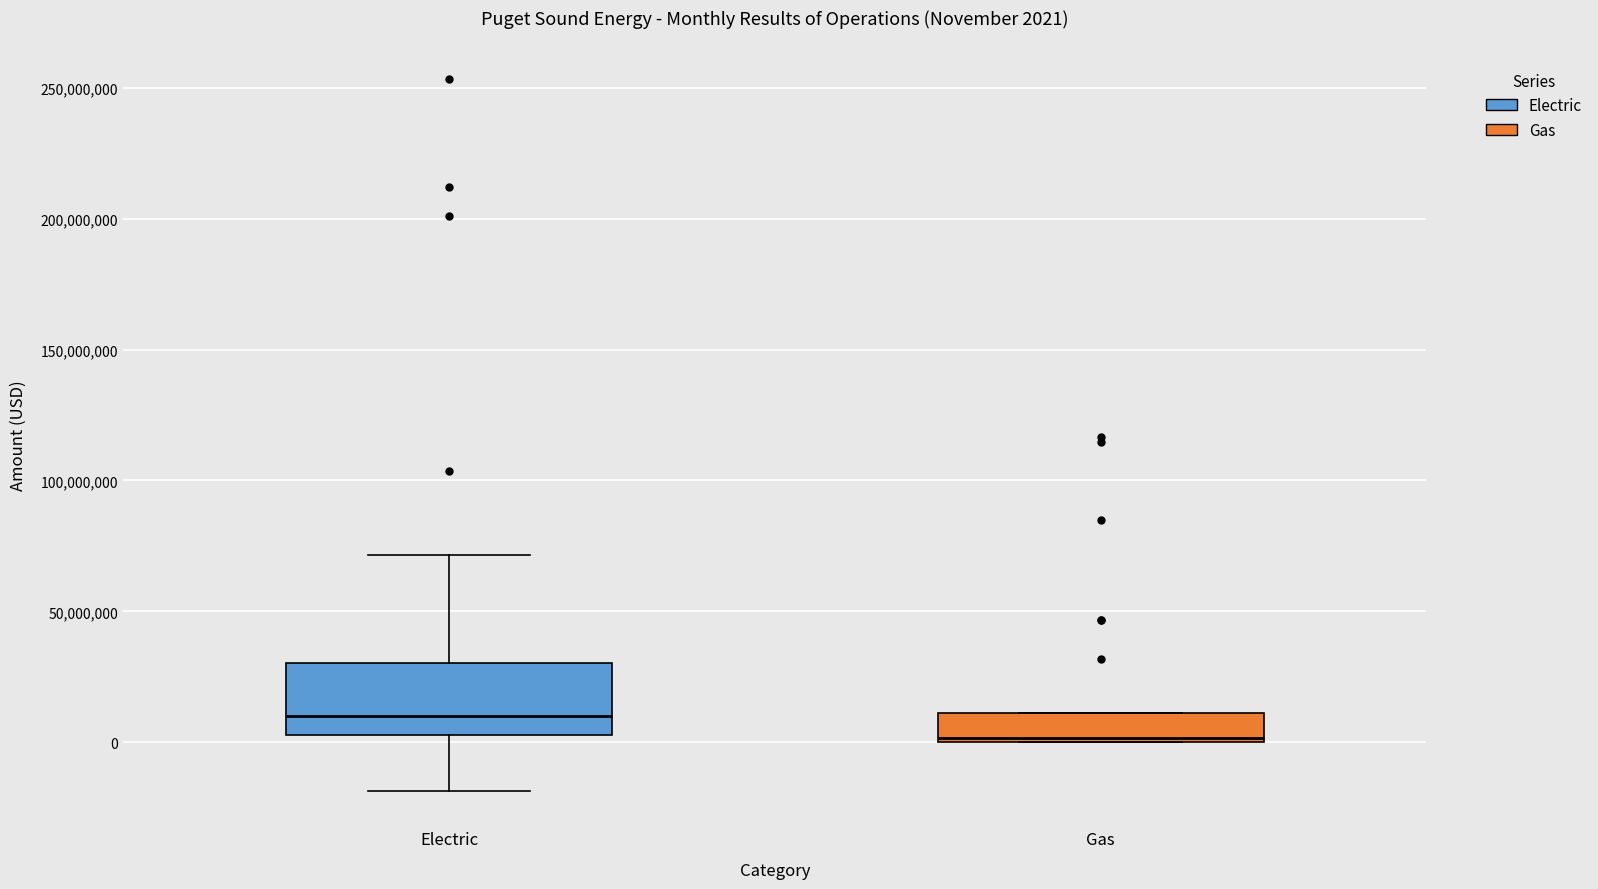

Which box's median line is the lowest?

Gas